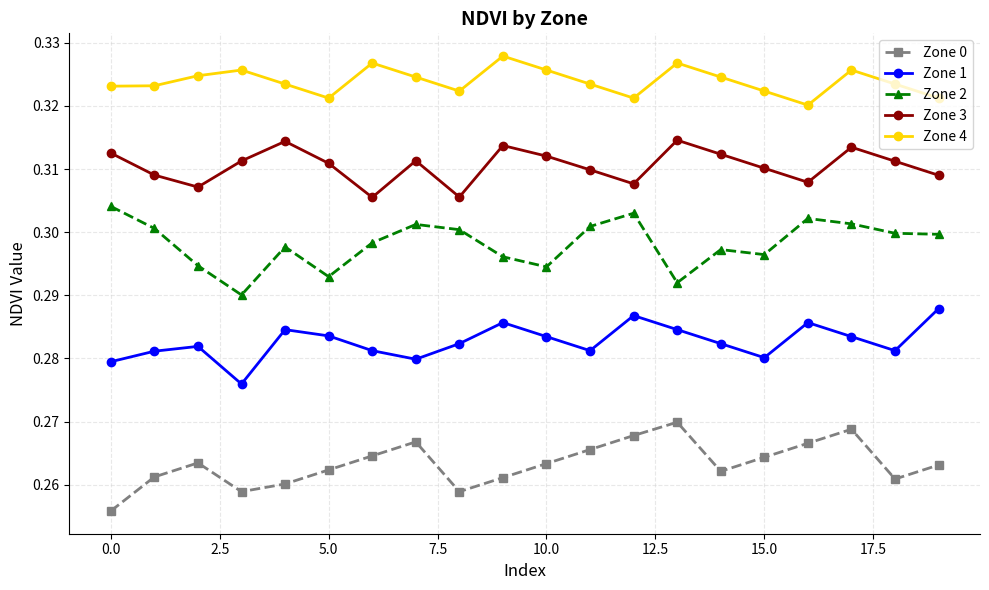

True or false: Zone 0 and Zone 3 cross at least once.

False